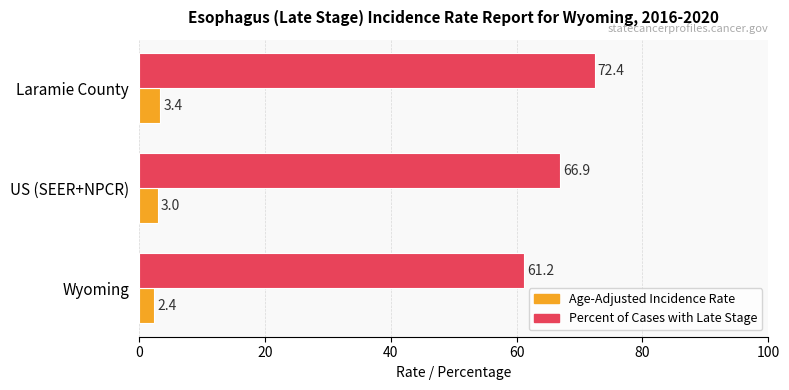

What is the difference between the maximum and minimum values in the Percent of Cases with Late Stage series?

11.2